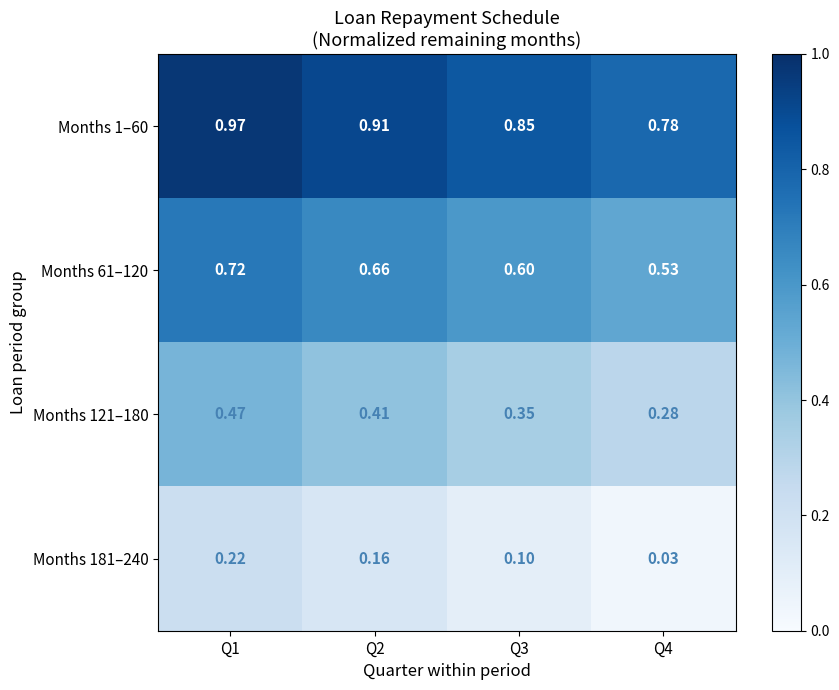

Is the value of Months 181–240 at Q1 greater than the value of Months 121–180 at Q1?

No